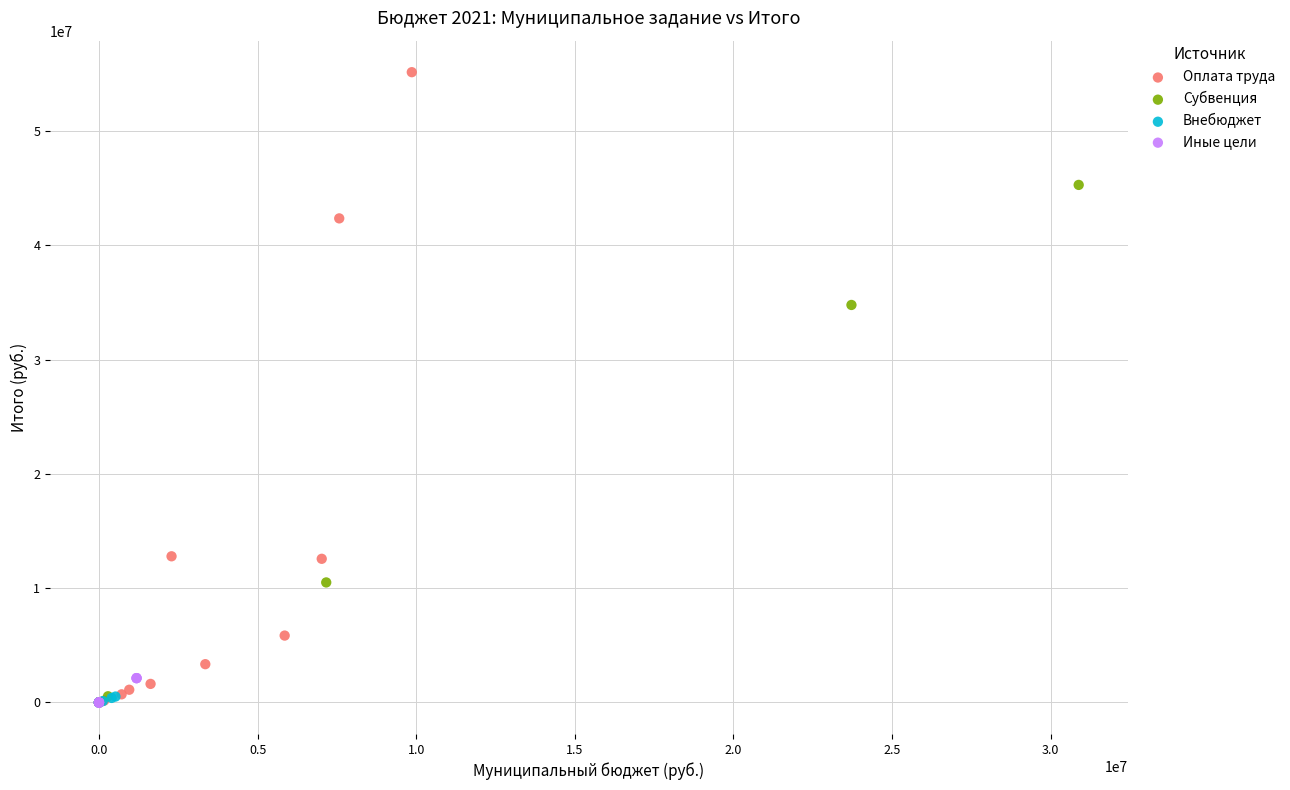

Which series has the largest Y range (max minus min)?

Оплата труда